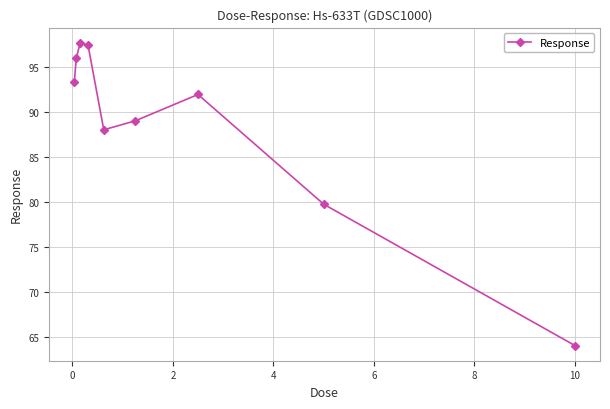

How many series are shown in this chart?

1